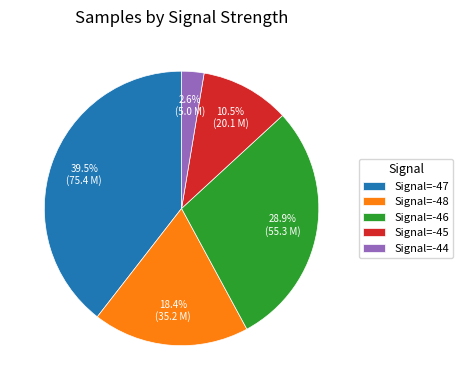

Which category has the smallest portion of the pie?

Signal=-44